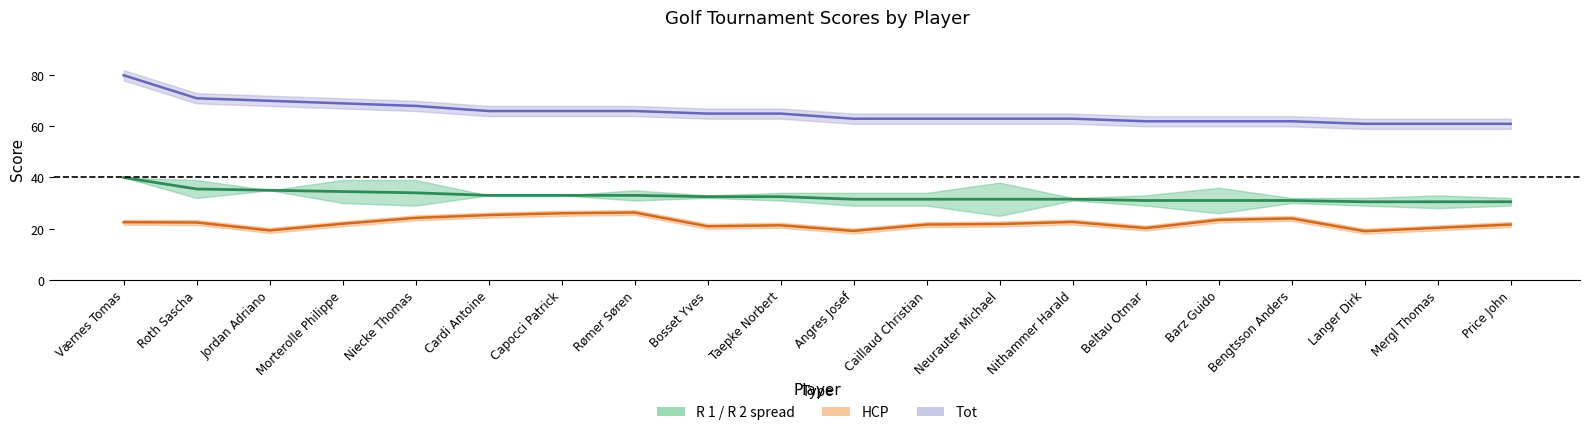

Does the chart display data point markers on the line(s)?

No